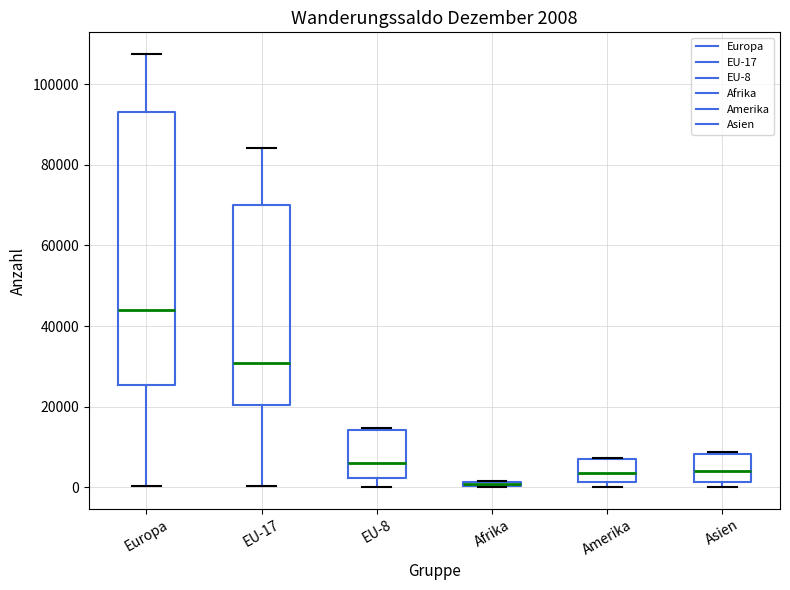

Comparing the boxes themselves (not the whiskers), which one is the tallest?

Europa